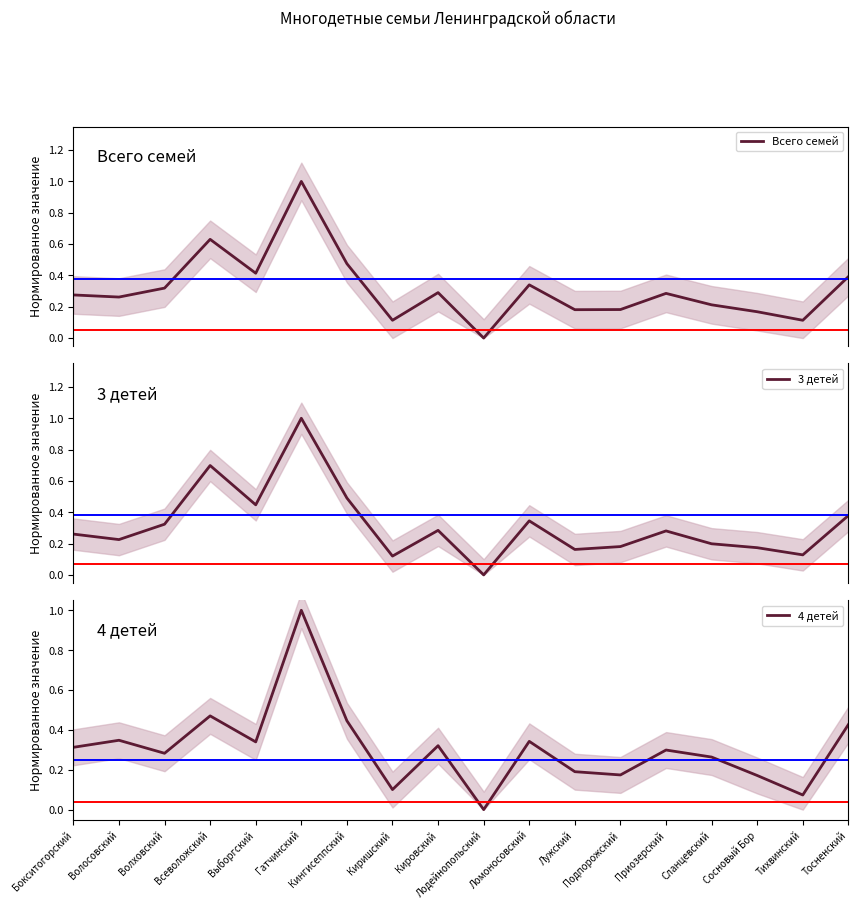

What value does the Всего семей series have at Сланцевский?

0.2